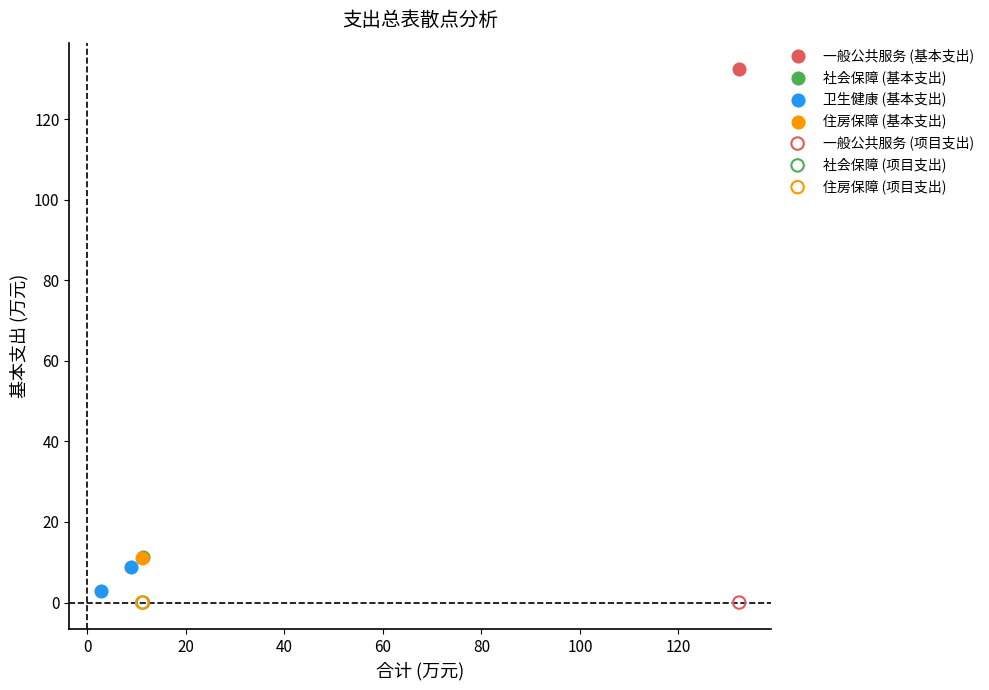

What are all the series names shown in the legend?

一般公共服务 (基本支出), 社会保障 (基本支出), 卫生健康 (基本支出), 住房保障 (基本支出), 一般公共服务 (项目支出), 社会保障 (项目支出), 住房保障 (项目支出)